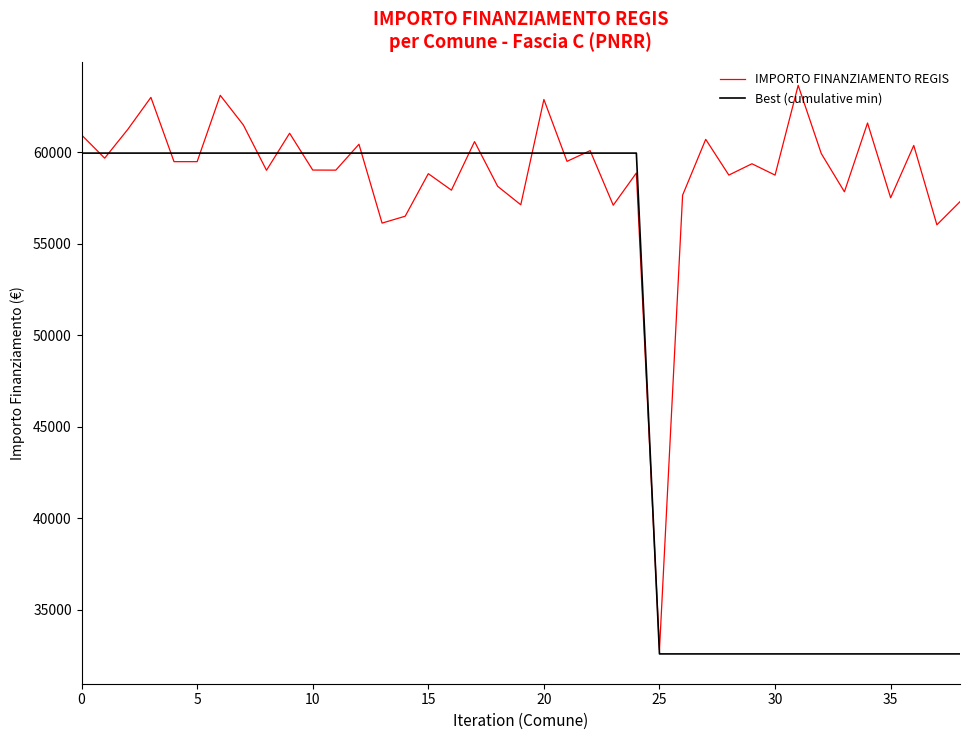

Which series has the largest total across all categories?

IMPORTO FINANZIAMENTO REGIS